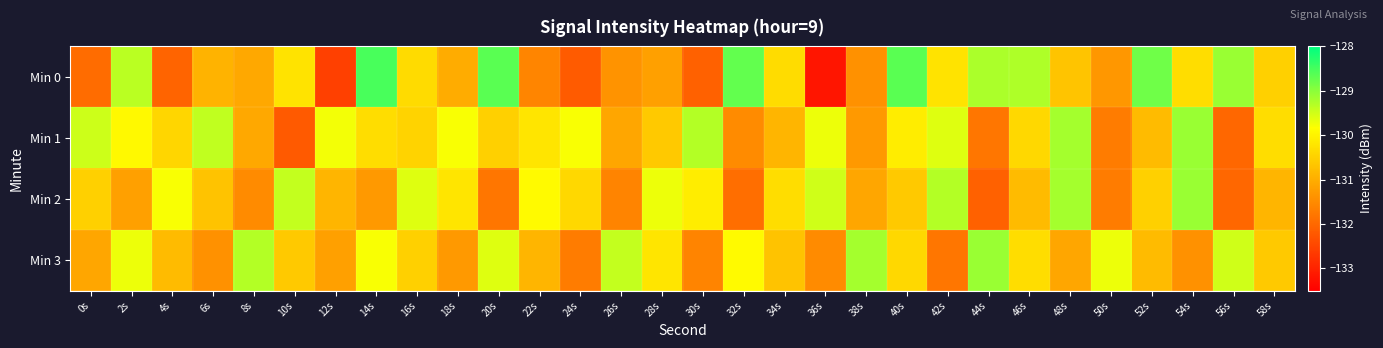

Which series has the widest spread of values?

Min 0